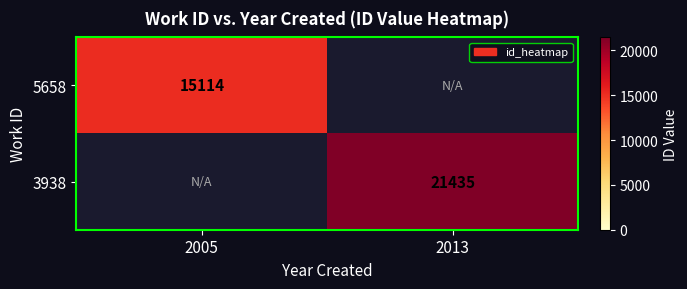

The 5658 series shows 22896 at 2005. True or false?

False